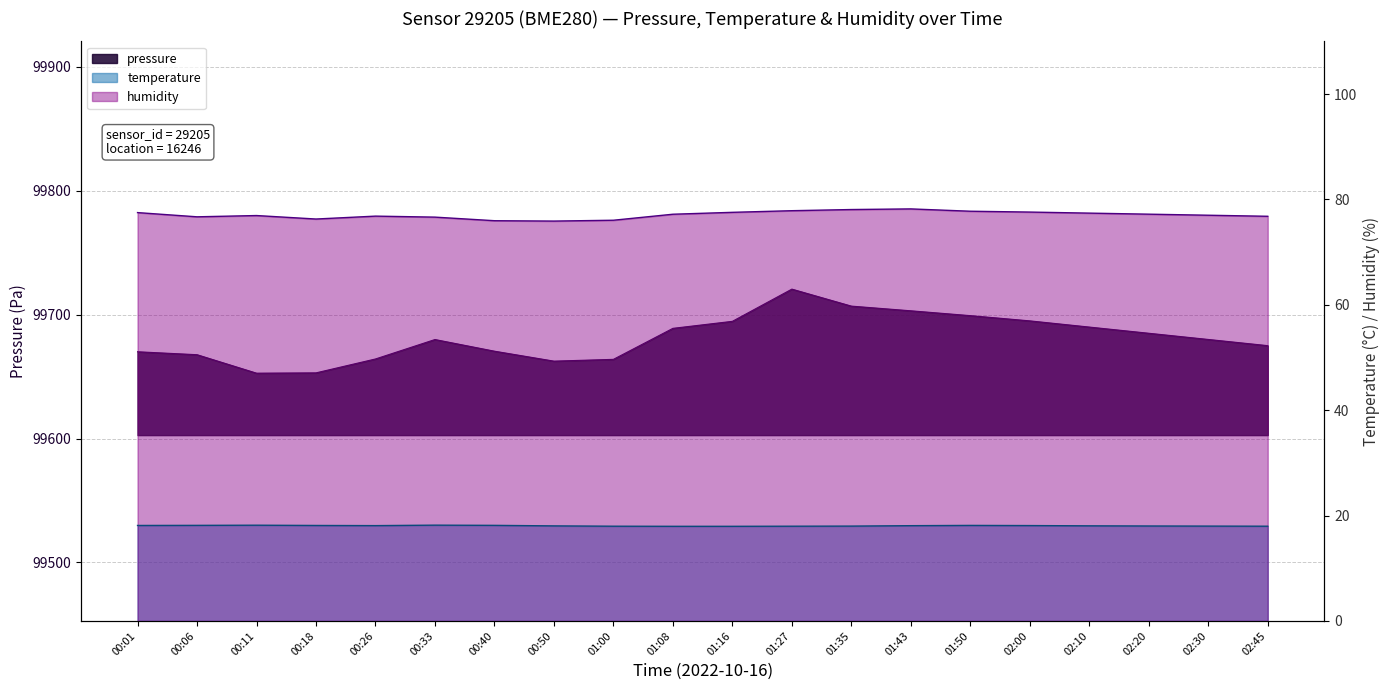

What is the sum of the humidity values at 01:08 and 02:30?

154.2